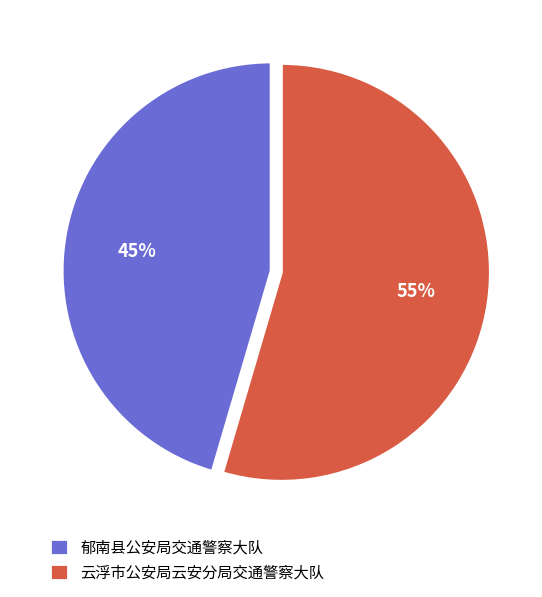

Which category has the biggest portion of the pie?

云浮市公安局云安分局交通警察大队